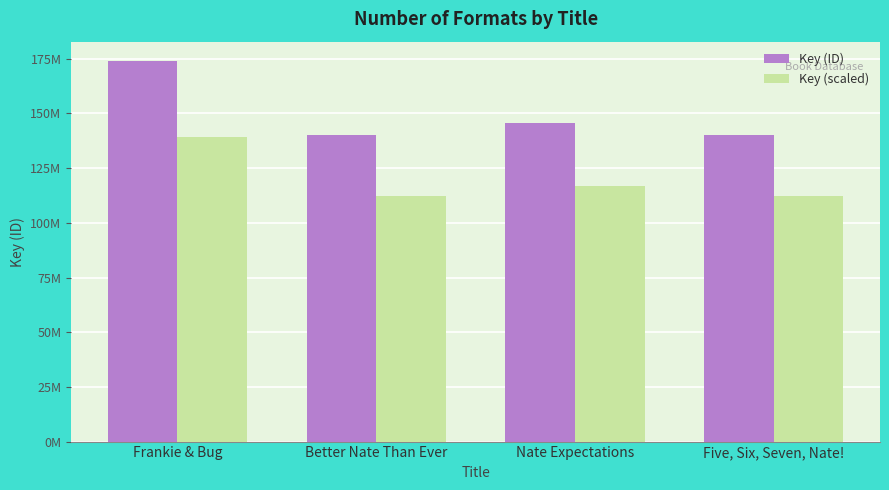

Does the chart contain stacked bars?

No